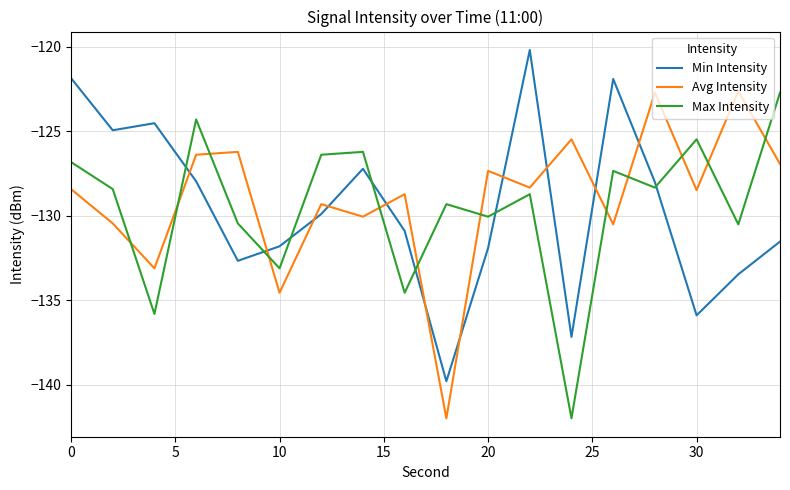

At how many categories does at least one series exceed -128?

15